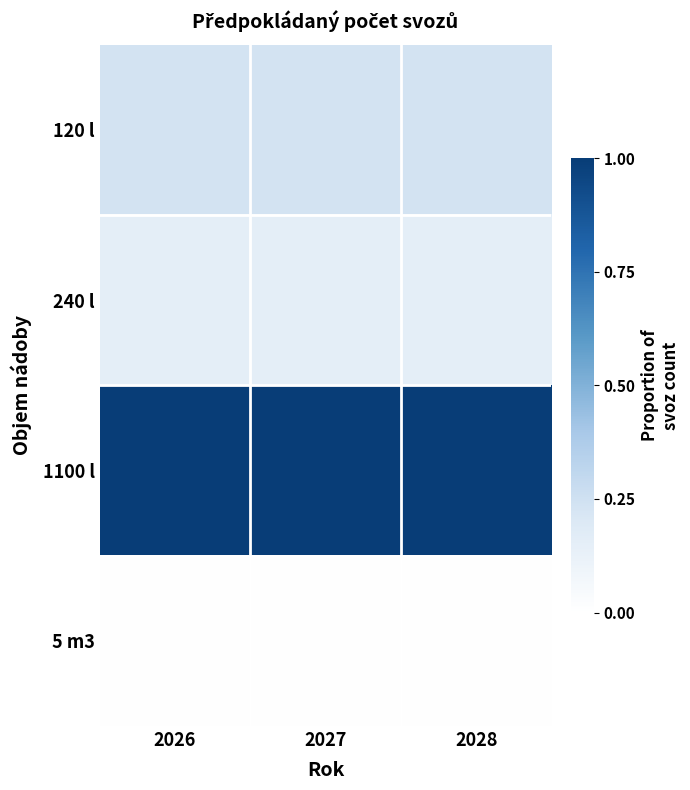

How many series are shown in this chart?

4